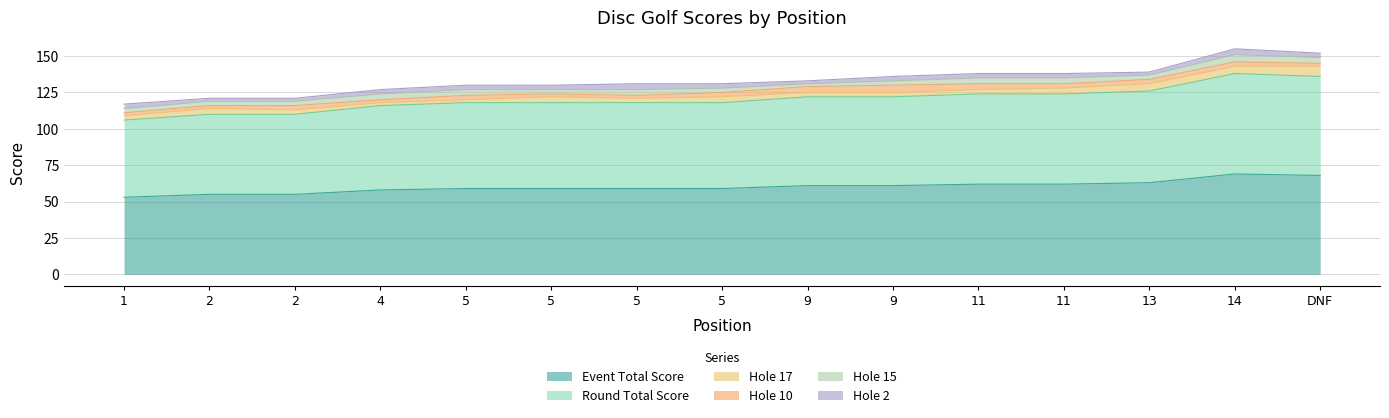

True or false: hole_17 and round_total_score intersect in this chart.

False